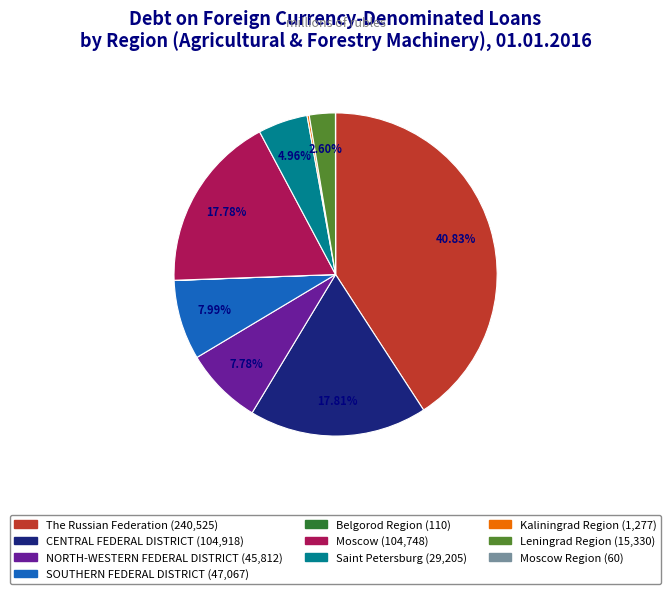

Is there a majority slice in this chart?

No